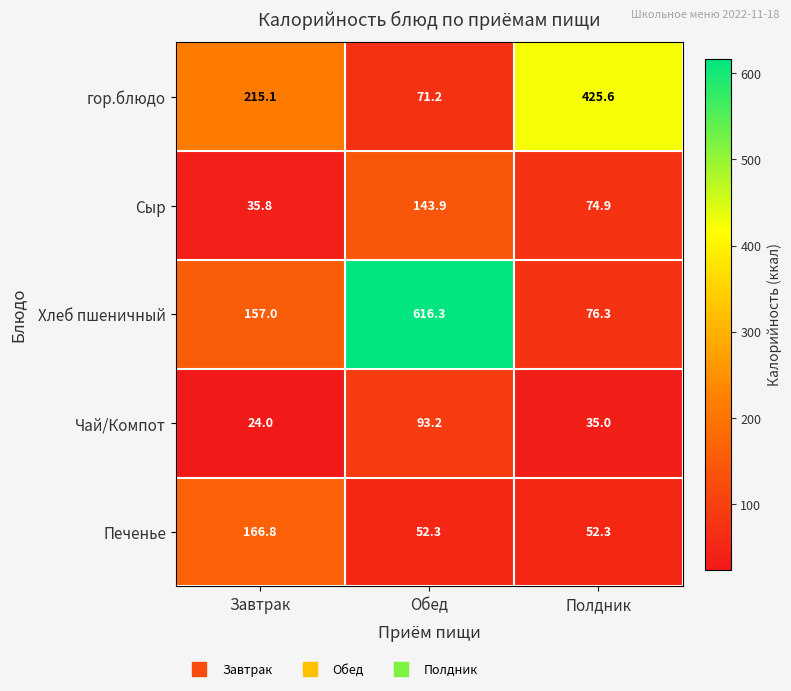

How many distinct data groups are displayed?

5